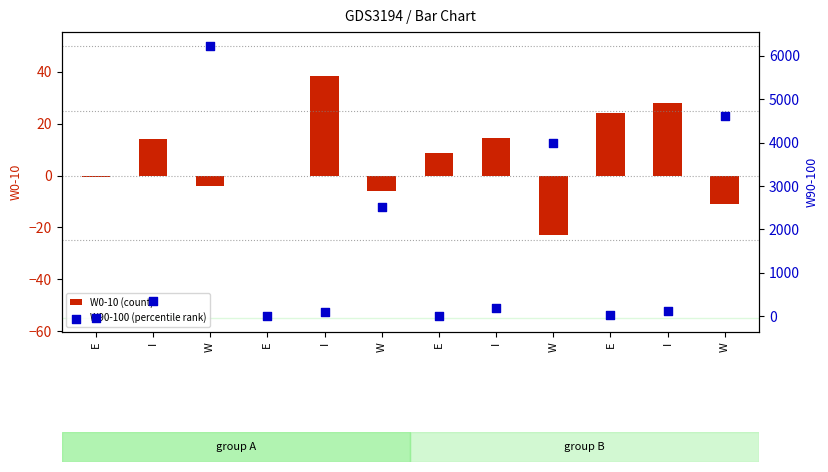

Which series has the largest total across all categories?

W90-100